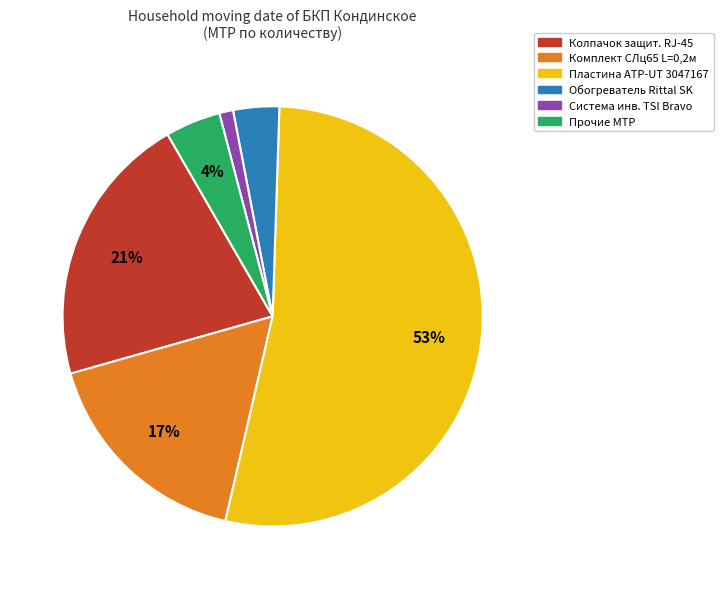

Combined, do Пластина ATP-UT 3047167 and Прочие МТР account for over 50%?

Yes